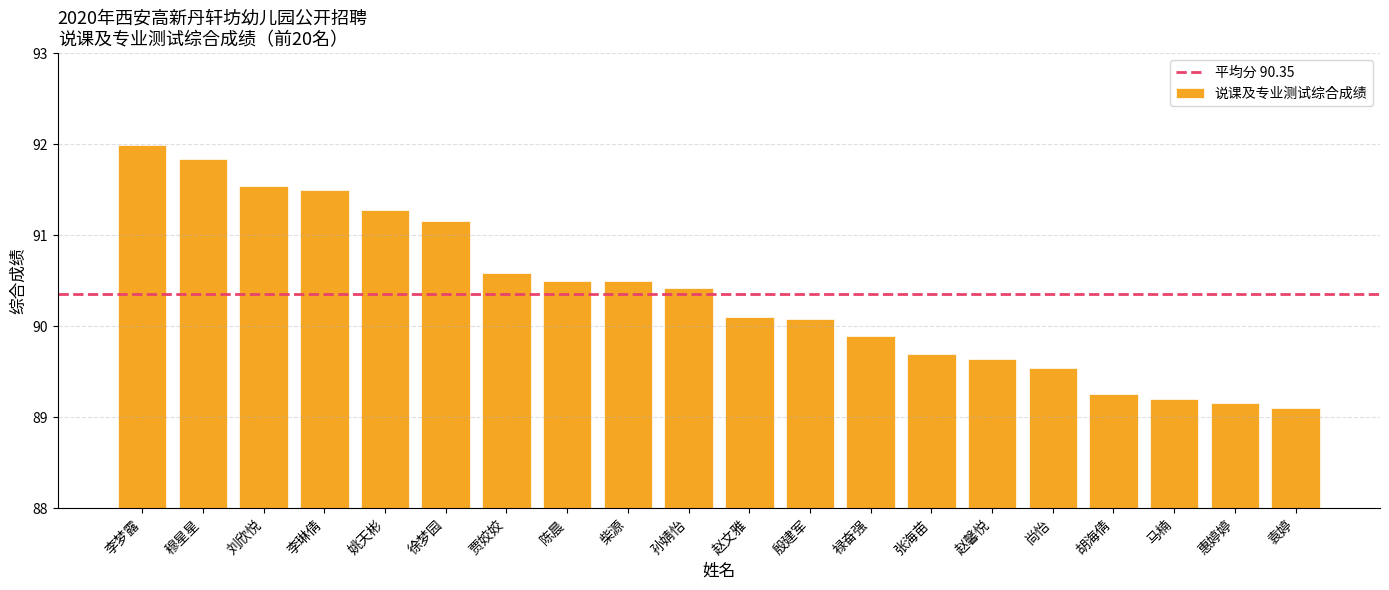

How many bars are there in total?

20